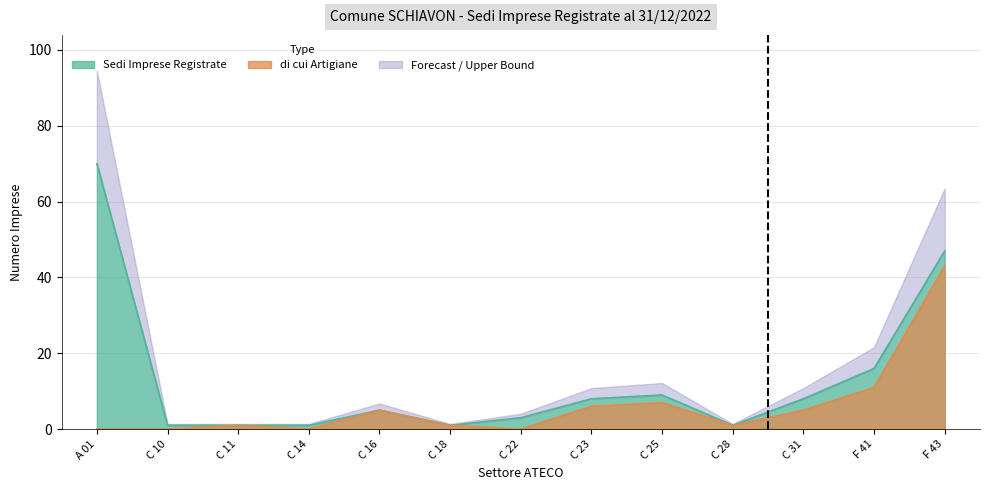

How many interior local peaks does the di cui Artigiane series have?

3